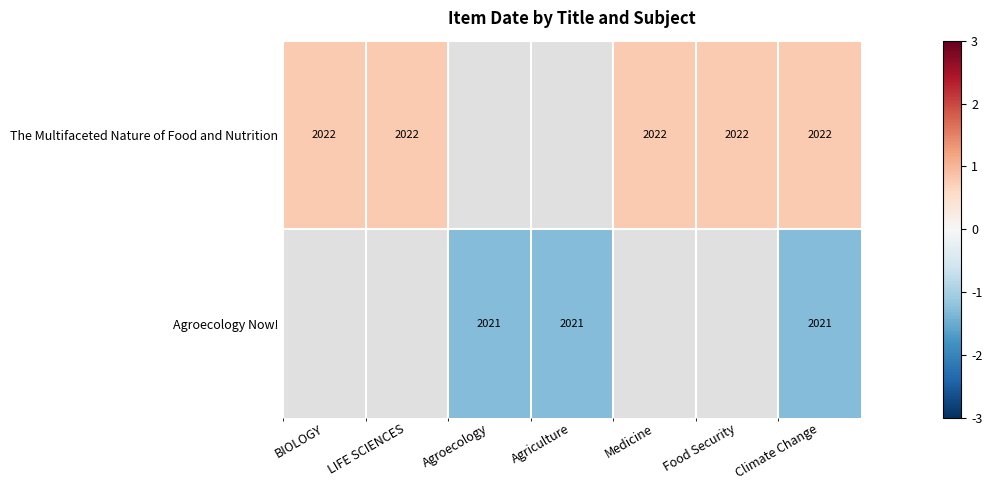

How many distinct data groups are displayed?

2